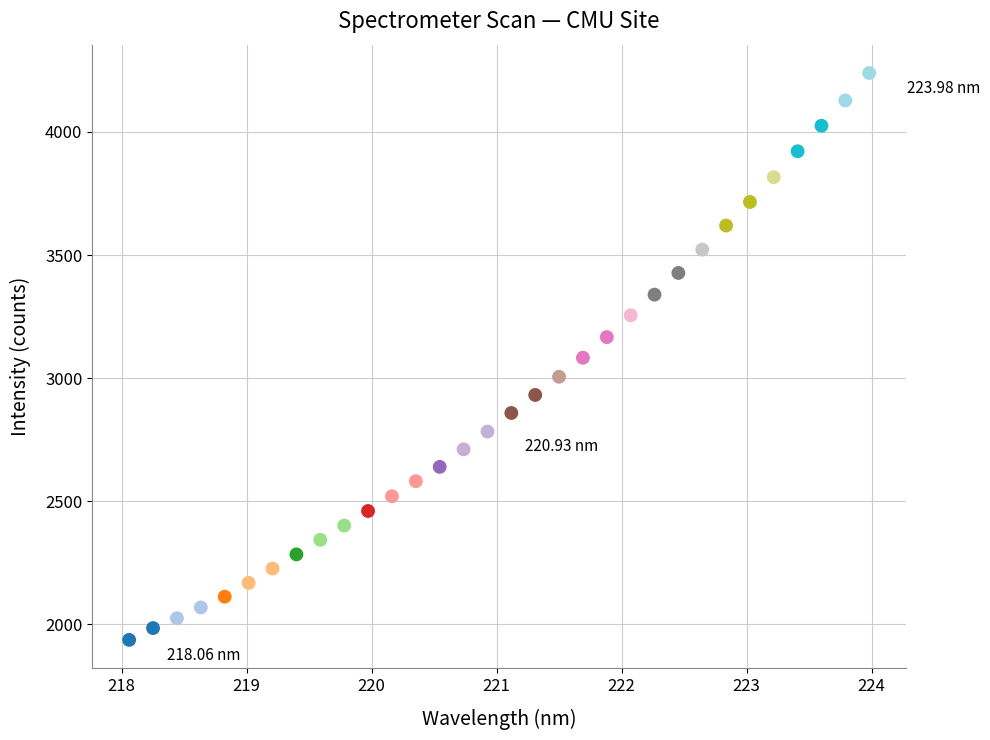

What is the range of Y values (max minus min)?

2303.2